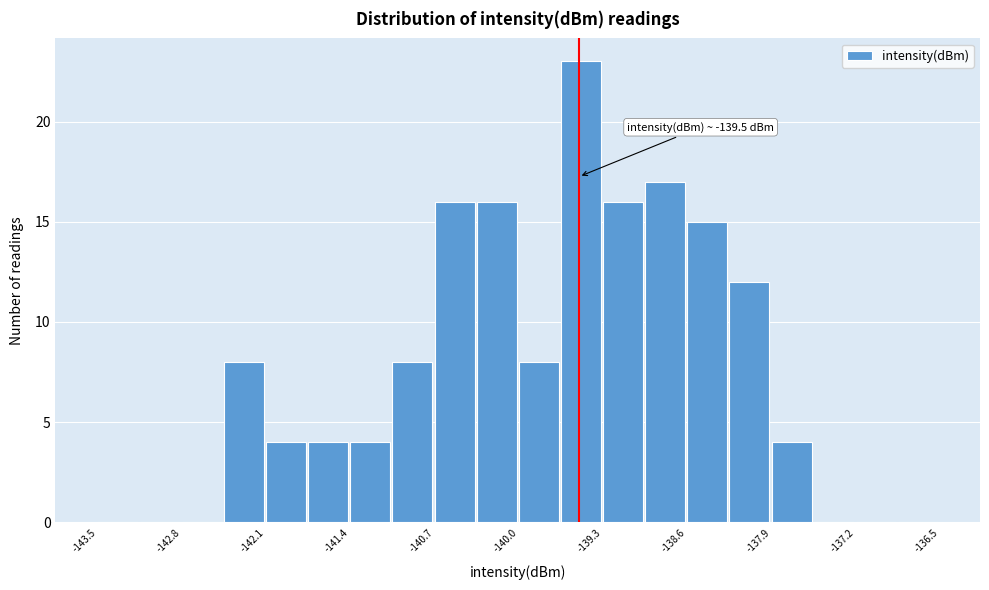

Around what value on the x-axis is the tallest bar? Give the approximate position of its centre, as read against the axis.

-139.5